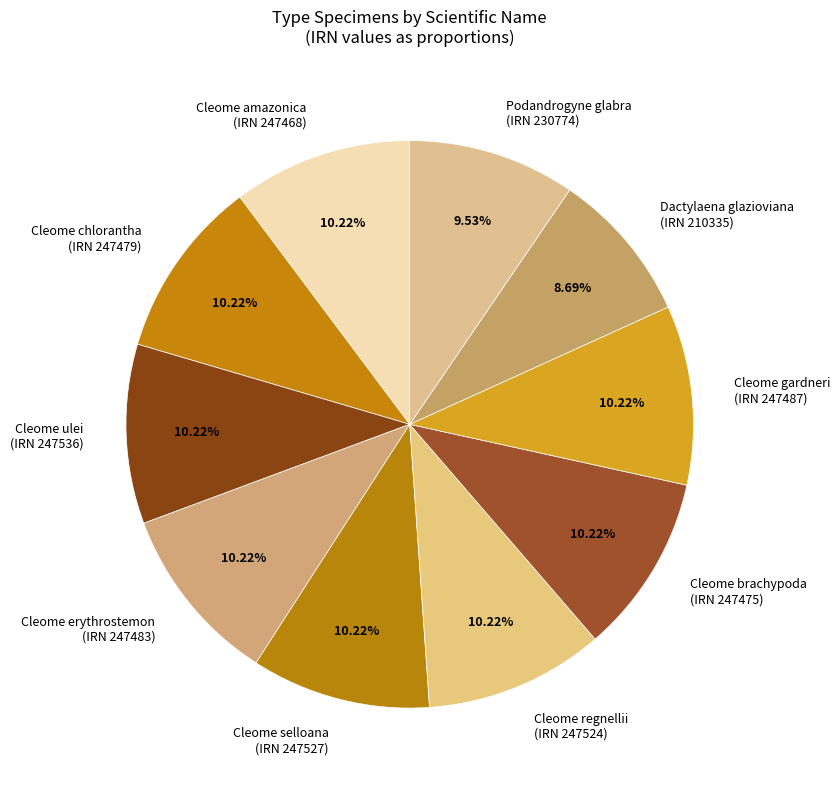

Do Cleome gardneri (IRN 247487) and Cleome ulei (IRN 247536) together represent more than half of the pie?

No